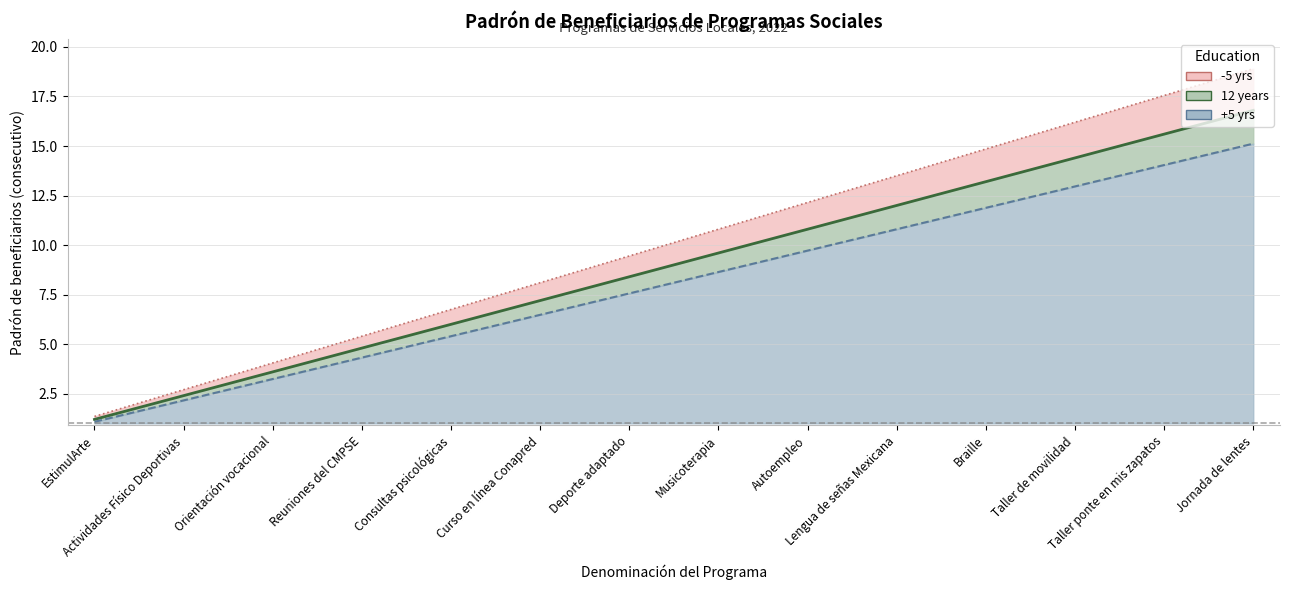

Between Taller ponte en mis zapatos and Reuniones del CMPSE, which is larger?

Taller ponte en mis zapatos